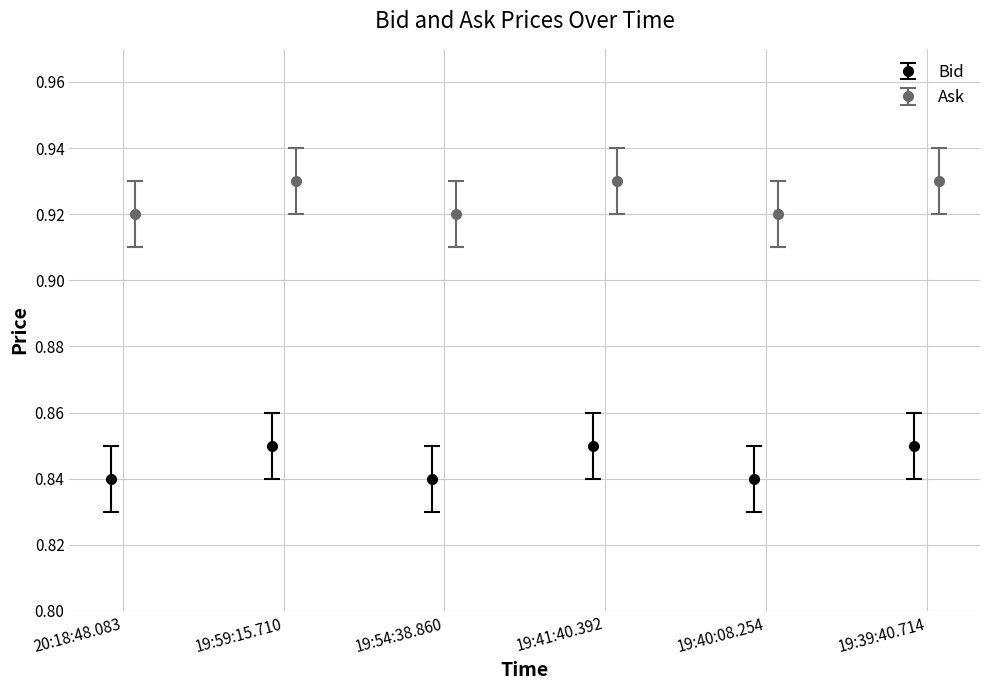

How many interior local valleys does the Bid series have?

2